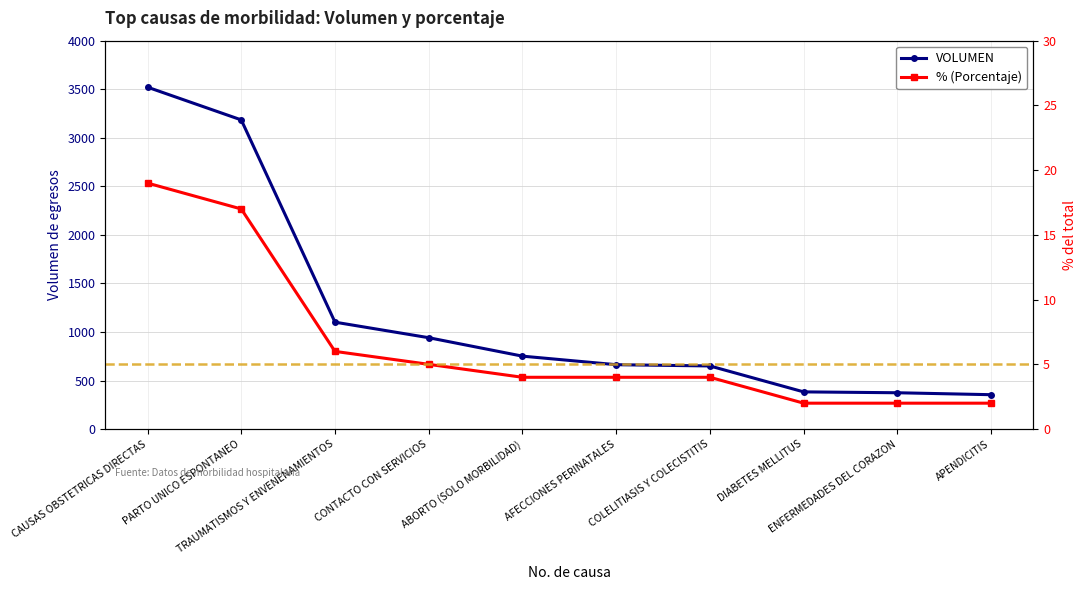

What is the minimum value shown in the chart?

2